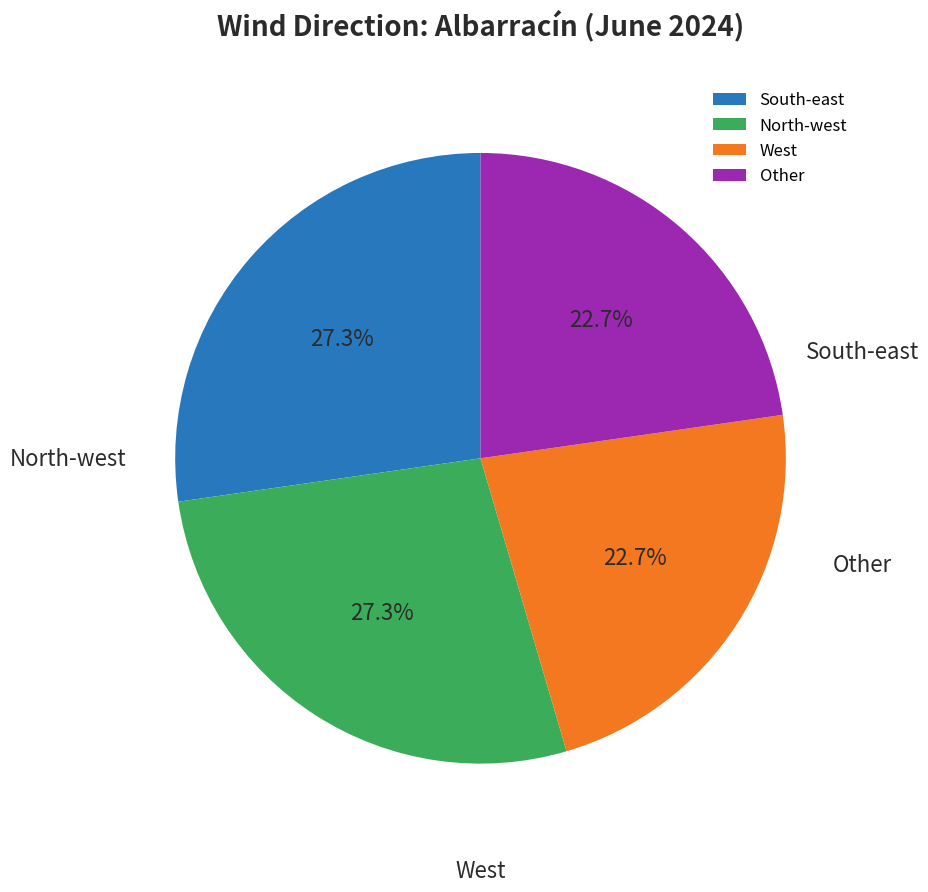

Does Other represent more than half of the total?

No